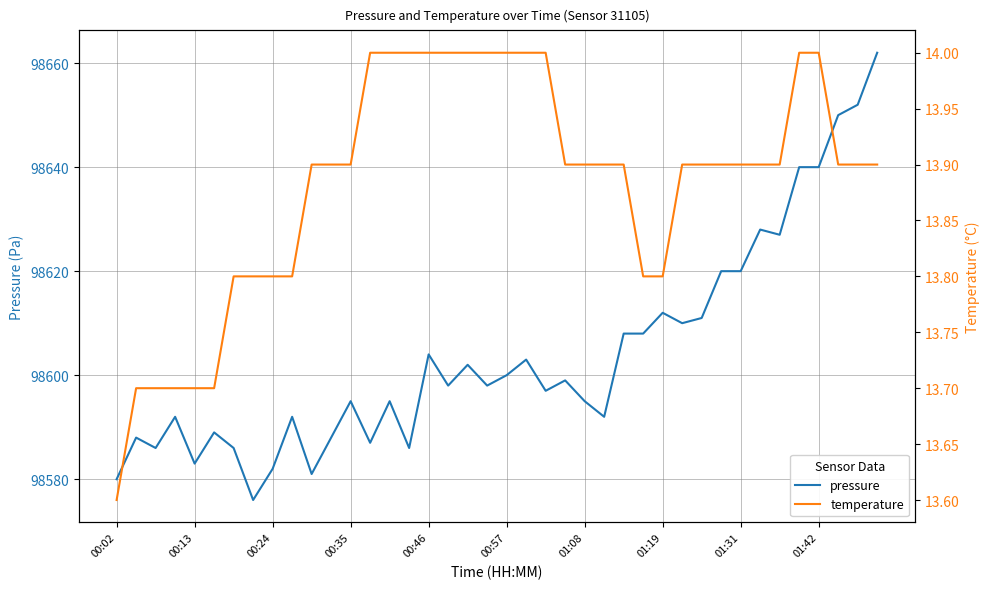

True or false: temperature and pressure intersect in this chart.

False